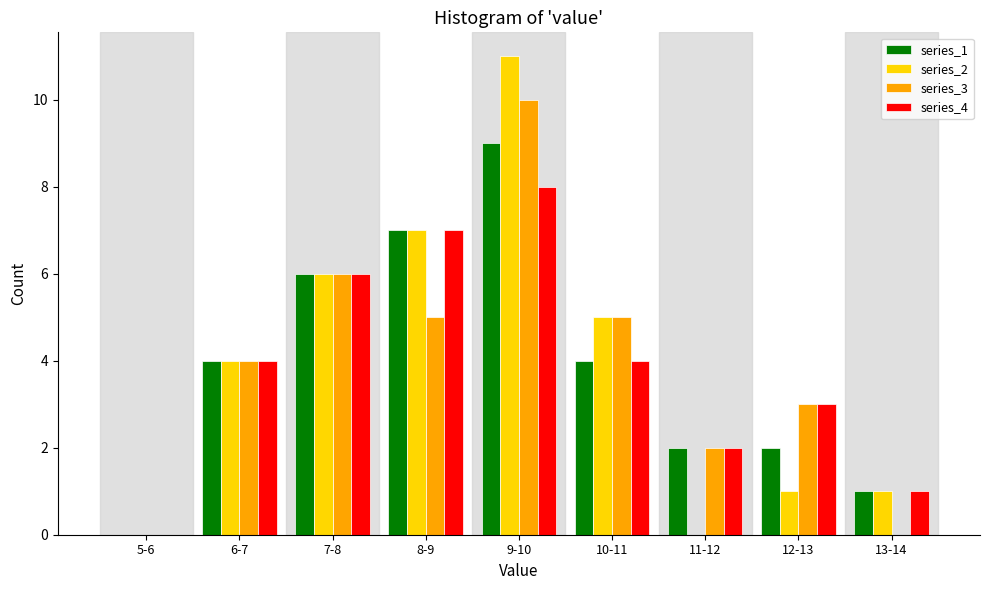

Which label corresponds to the largest value in the chart?

9-10